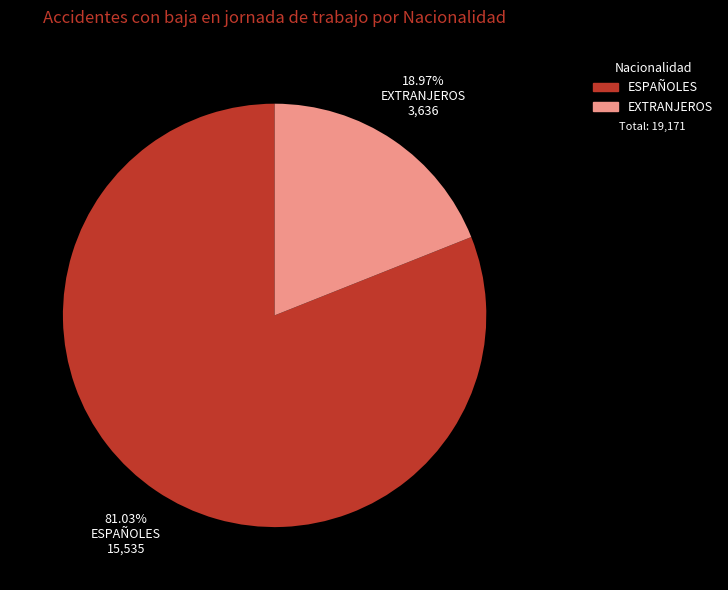

Rank the categories by value from highest to lowest.

ESPAÑOLES, EXTRANJEROS